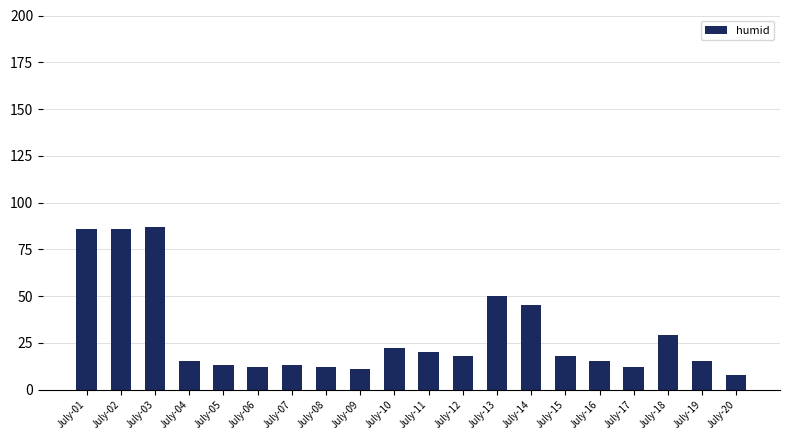

Reading left to right, transcribe all the data shown in this chart.

July-01=86	July-02=86	July-03=87	July-04=15	July-05=13	July-06=12	July-07=13	July-08=12	July-09=11	July-10=22	July-11=20	July-12=18	July-13=50	July-14=45	July-15=18	July-16=15	July-17=12	July-18=29	July-19=15	July-20=8